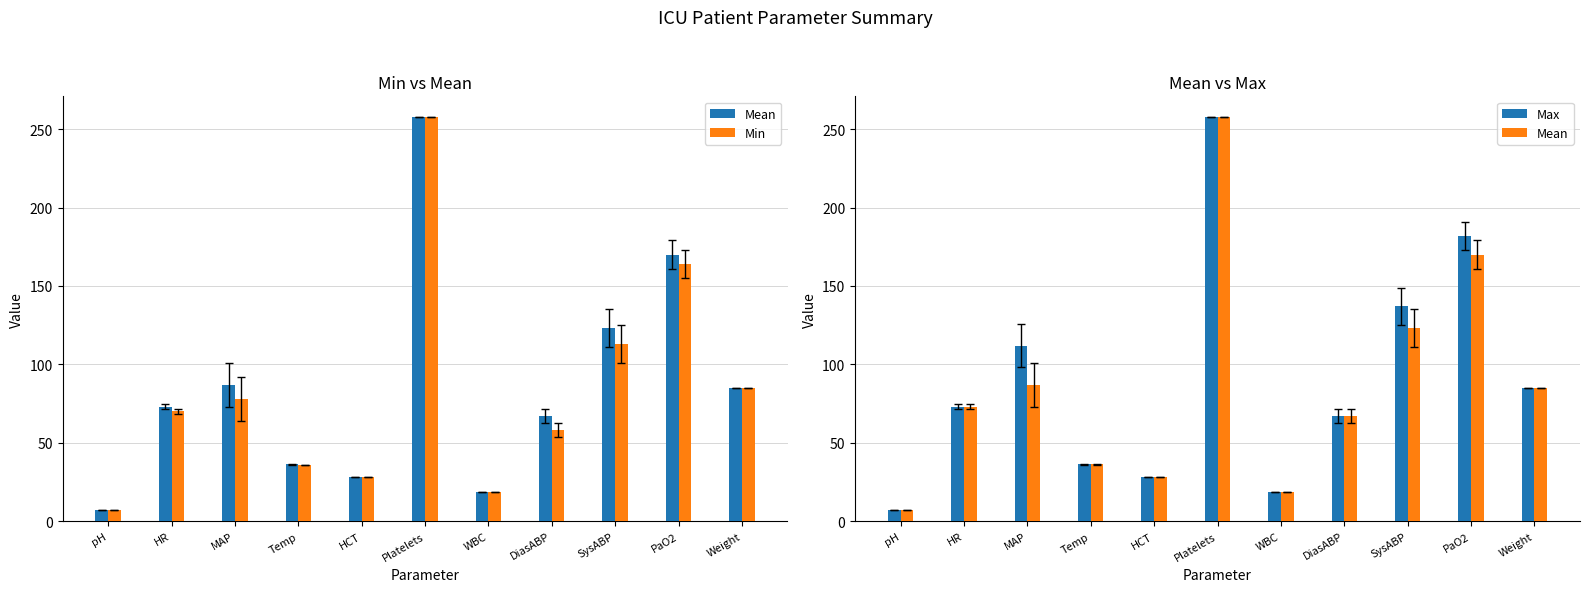

What value does the Max series have at pH?

7.4